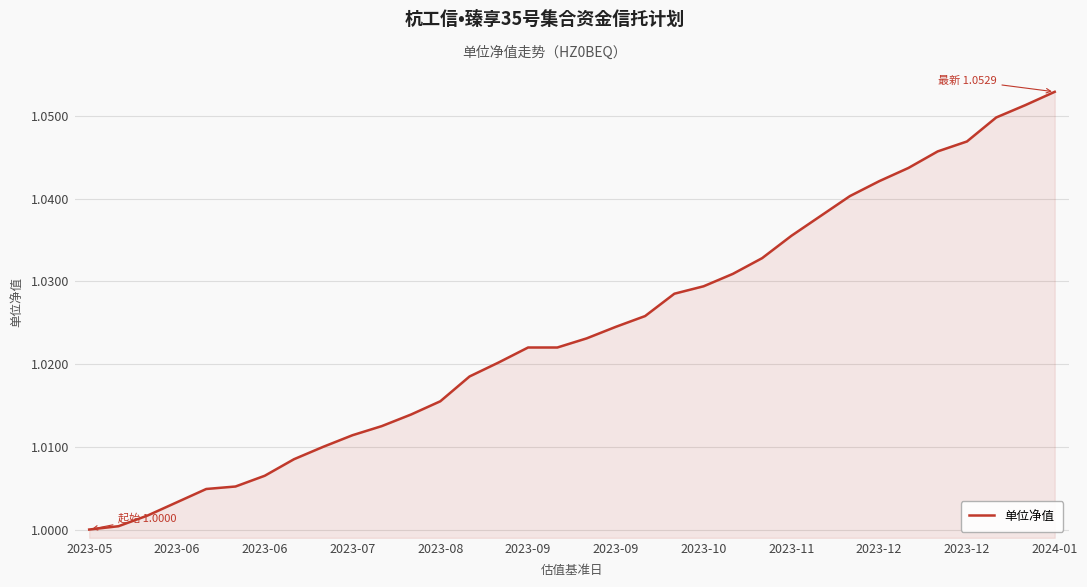

Does the chart have visible grid lines?

Yes